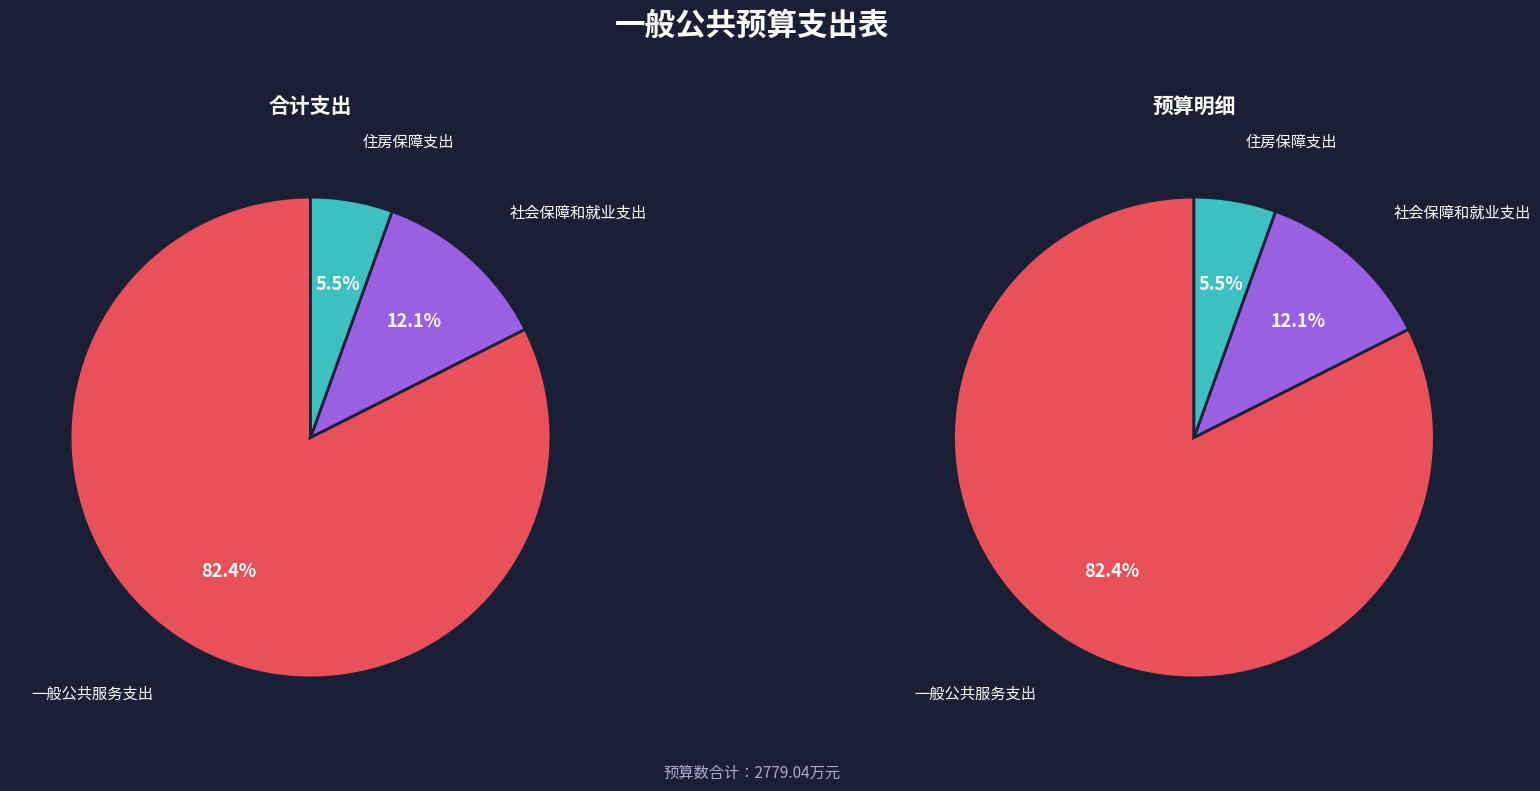

To the nearest percent, what is the combined percentage of 社会保障和就业支出 and 一般公共服务支出?

94%